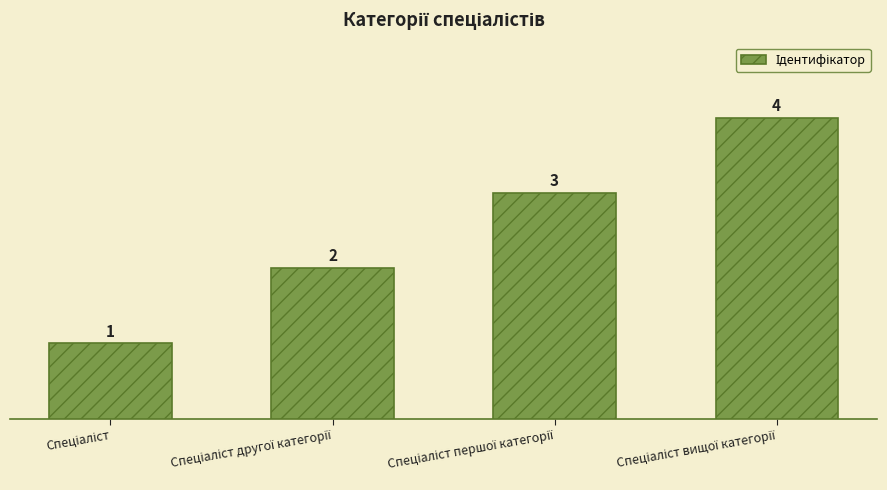

What is the maximum value shown in the chart?

4